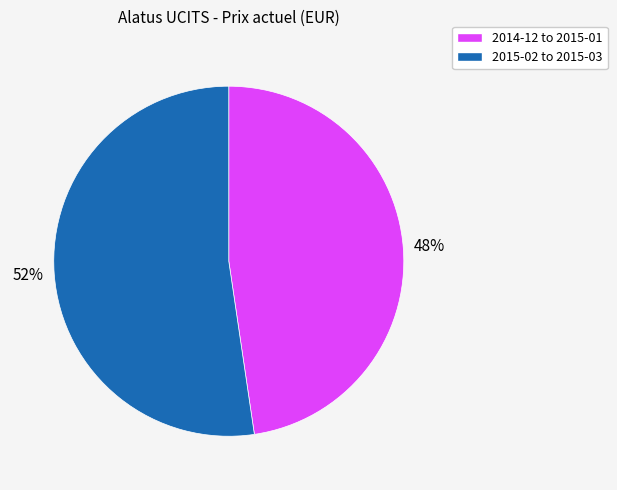

Is there a majority slice in this chart?

Yes